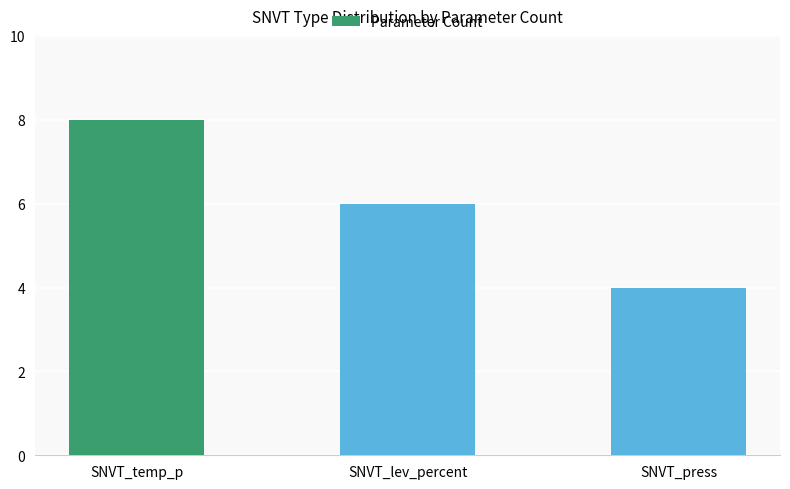

List the labels in order of value, largest first.

SNVT_temp_p, SNVT_lev_percent, SNVT_press